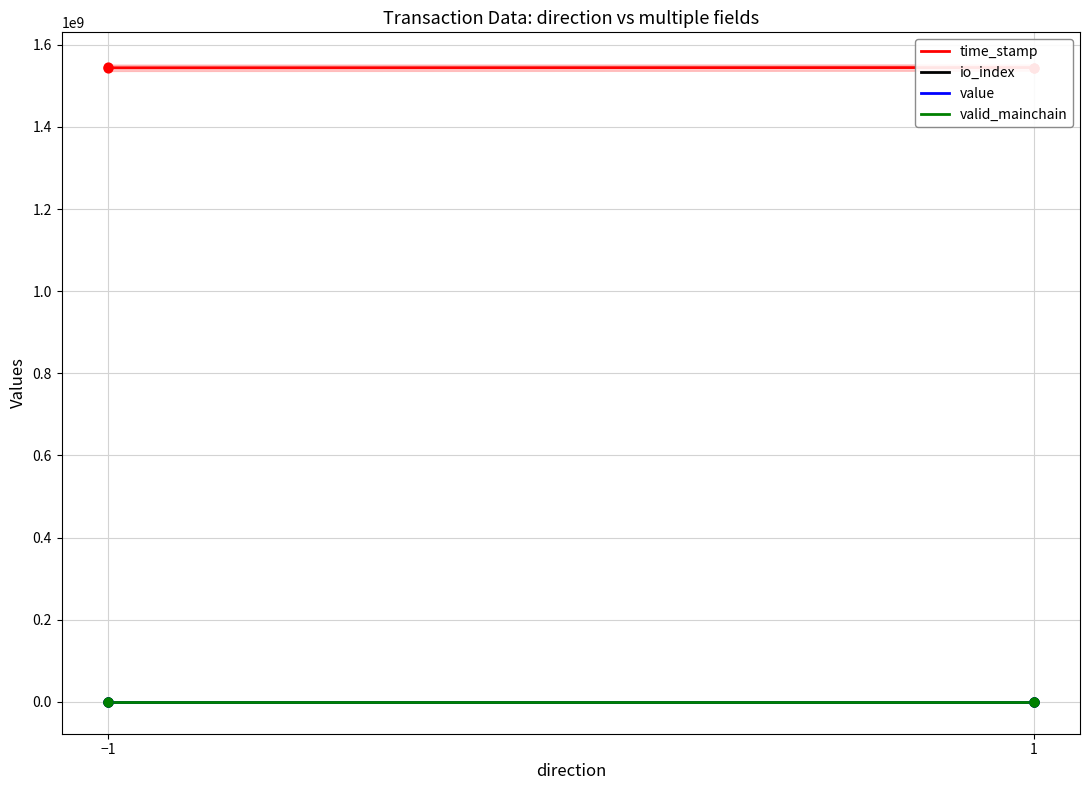

Which series has the largest Y range (max minus min)?

time_stamp